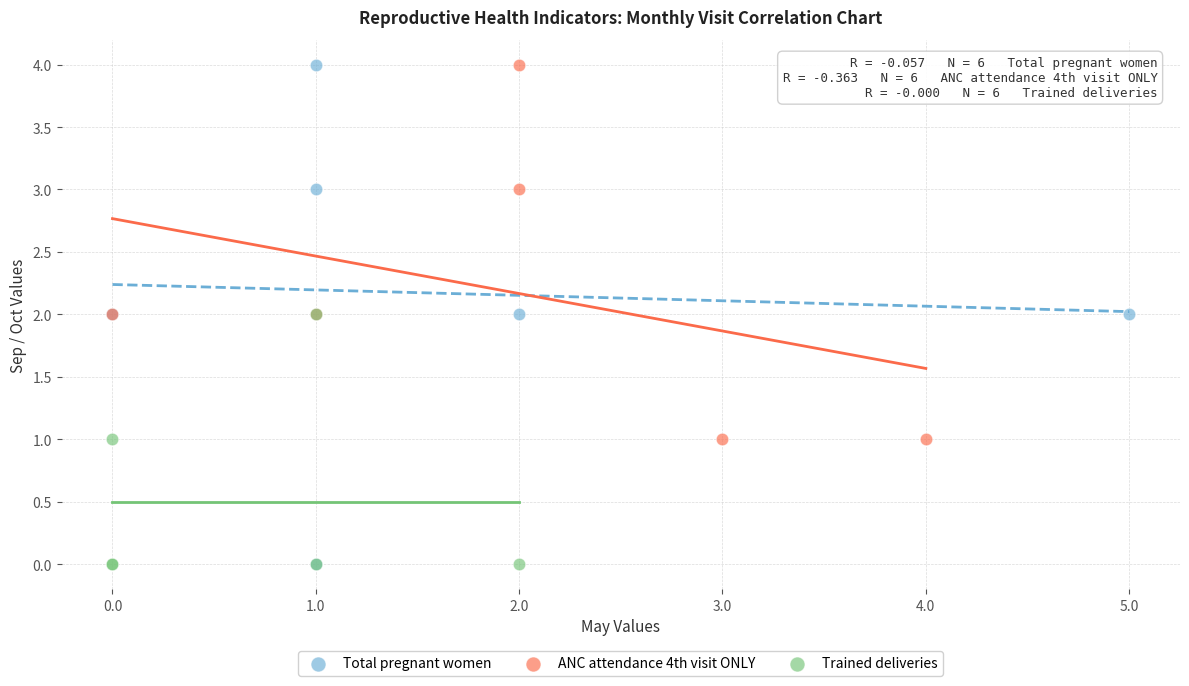

Which series has the widest spread of Y values?

Total pregnant women